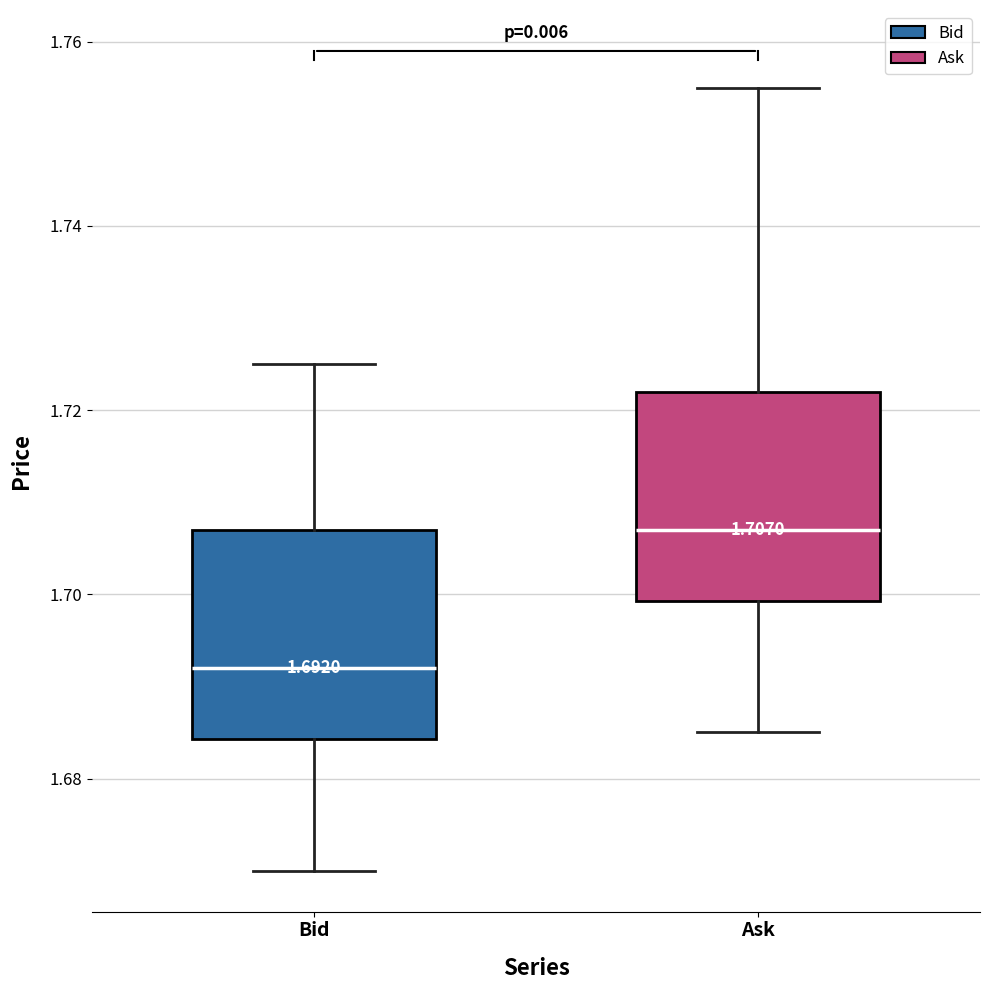

Which box's median line is the highest?

Ask